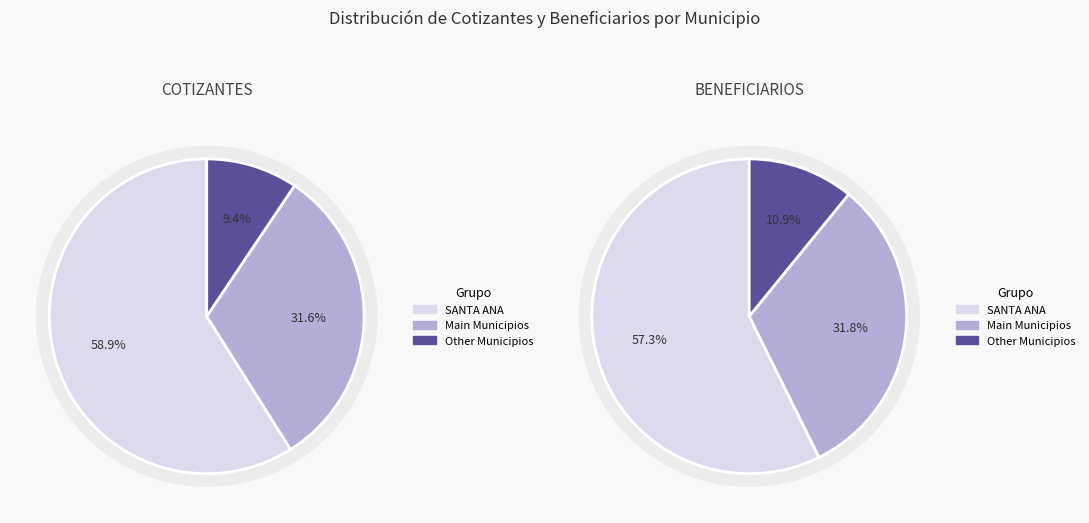

Is there a majority slice in this chart?

Yes